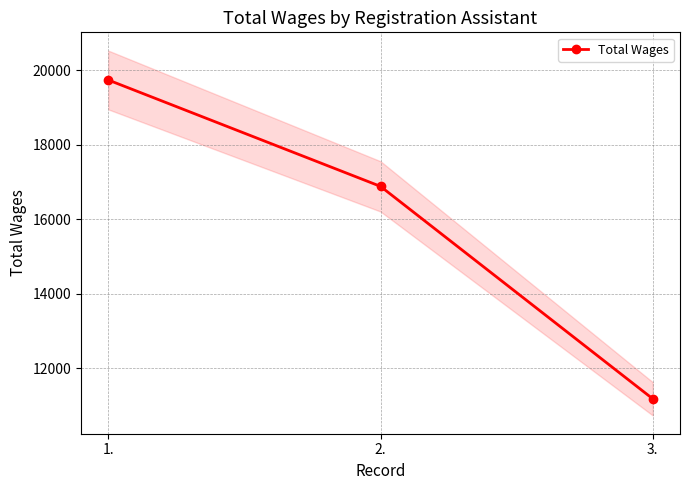

True or false: the data shows 2505 at 3..

False